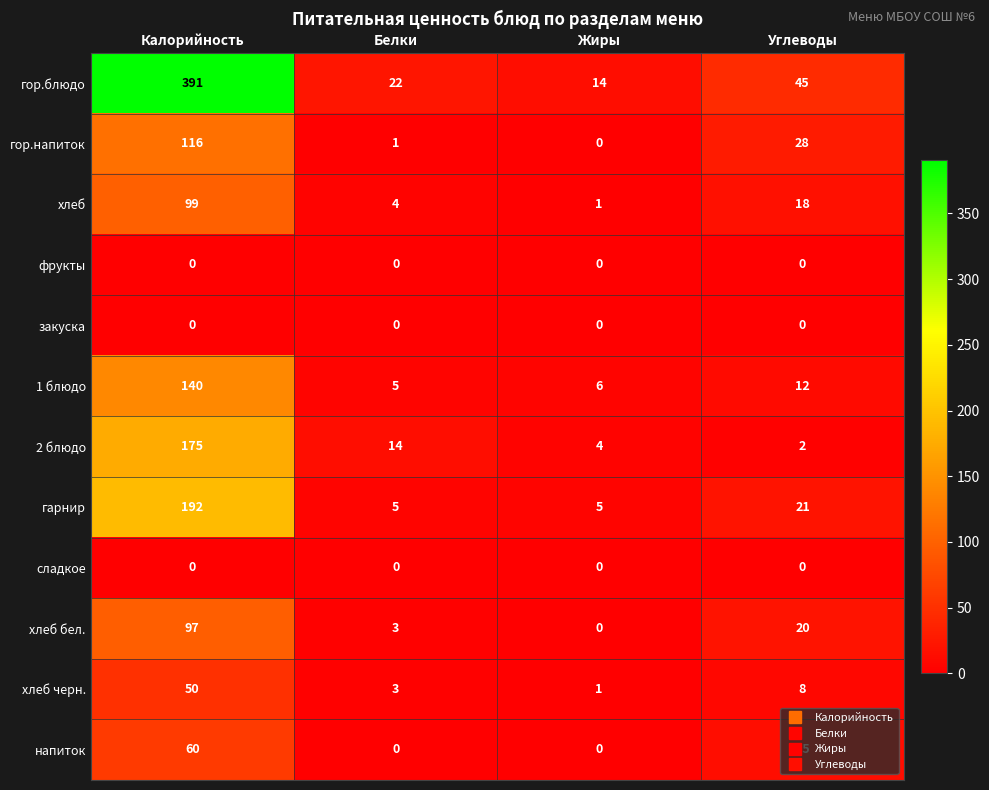

Count the number of categories in the chart.

4